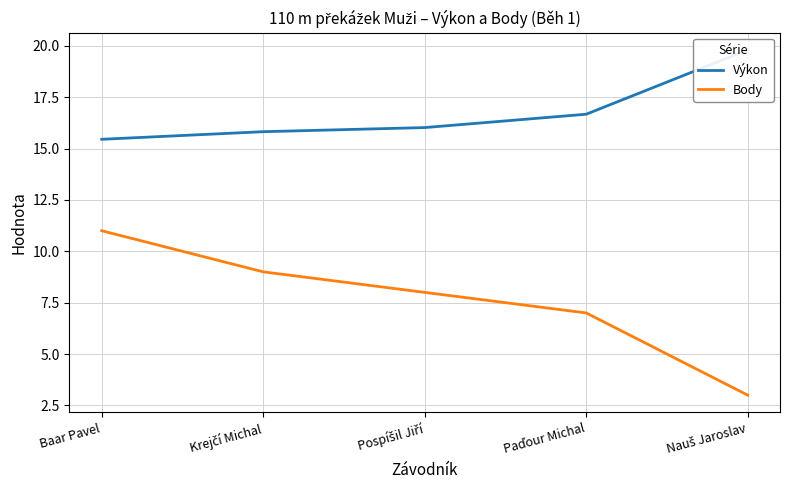

At which category is the sum across all series the highest?

Baar Pavel